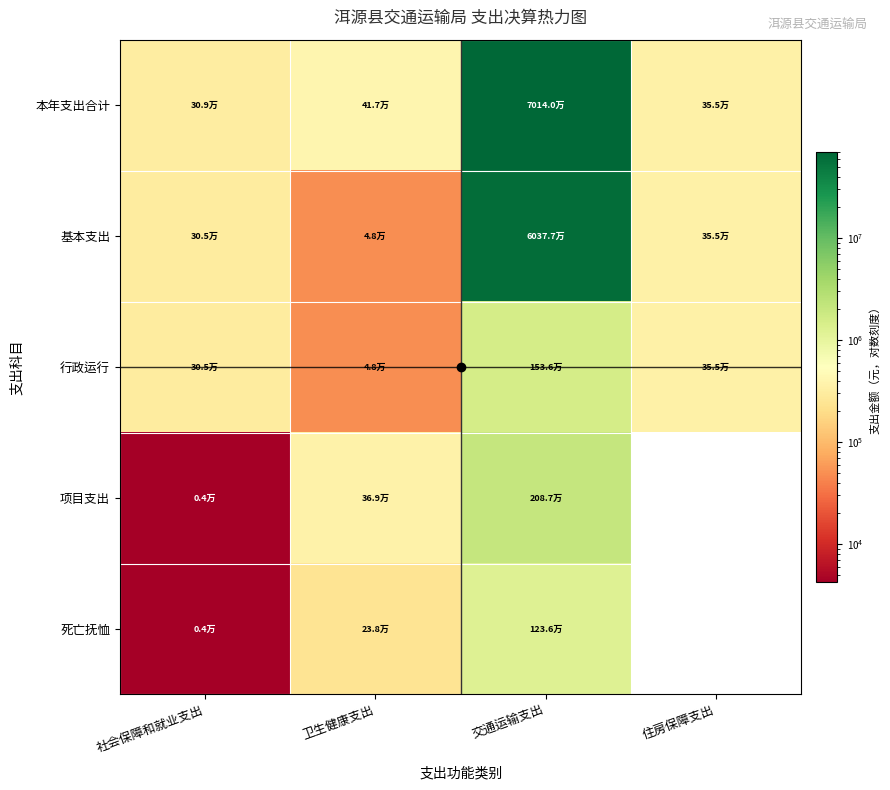

What is the greatest value displayed?

70140049.1